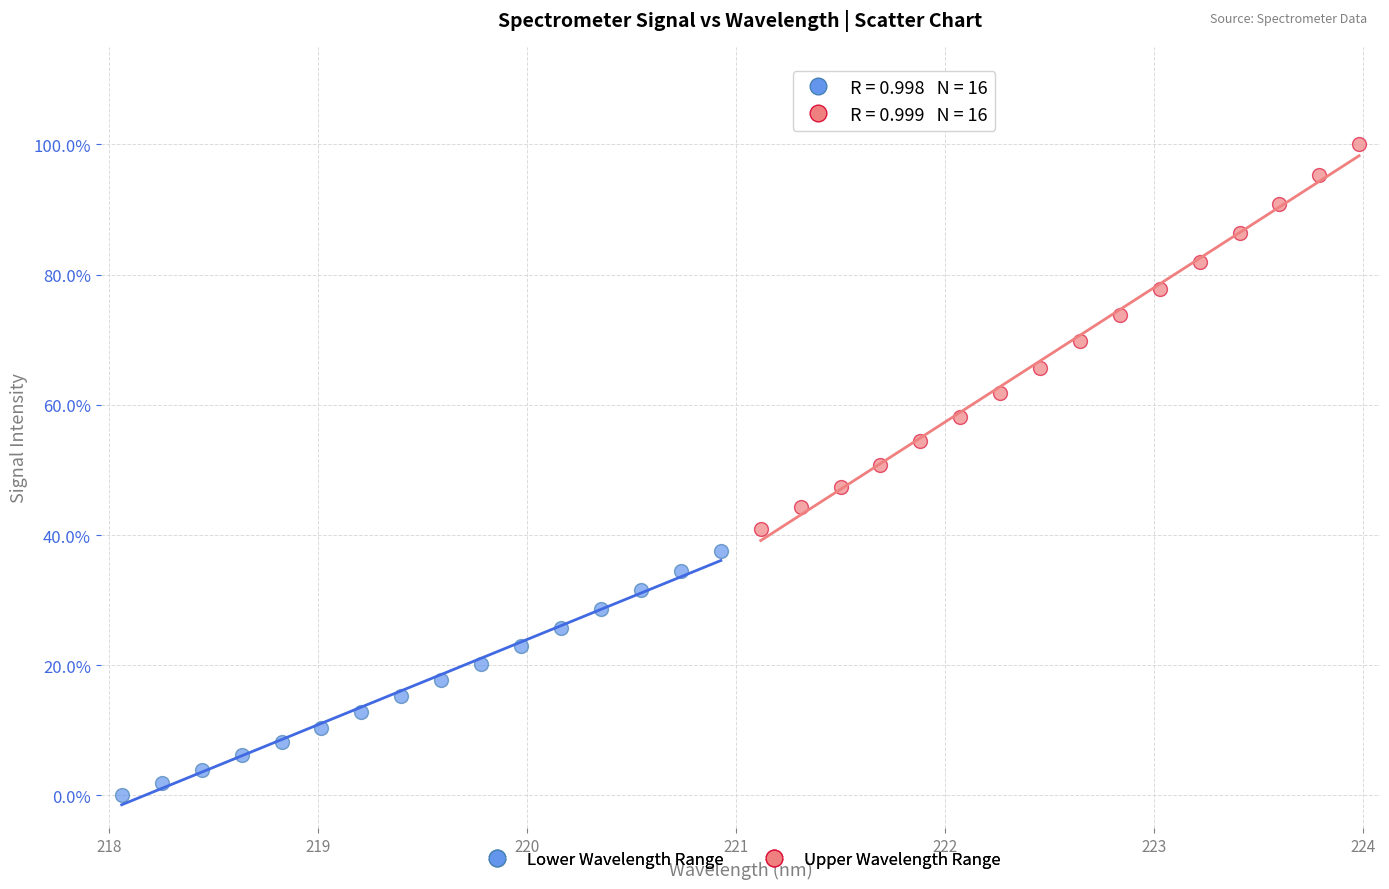

What are all the series names shown in the legend?

Lower Wavelength Range, Upper Wavelength Range